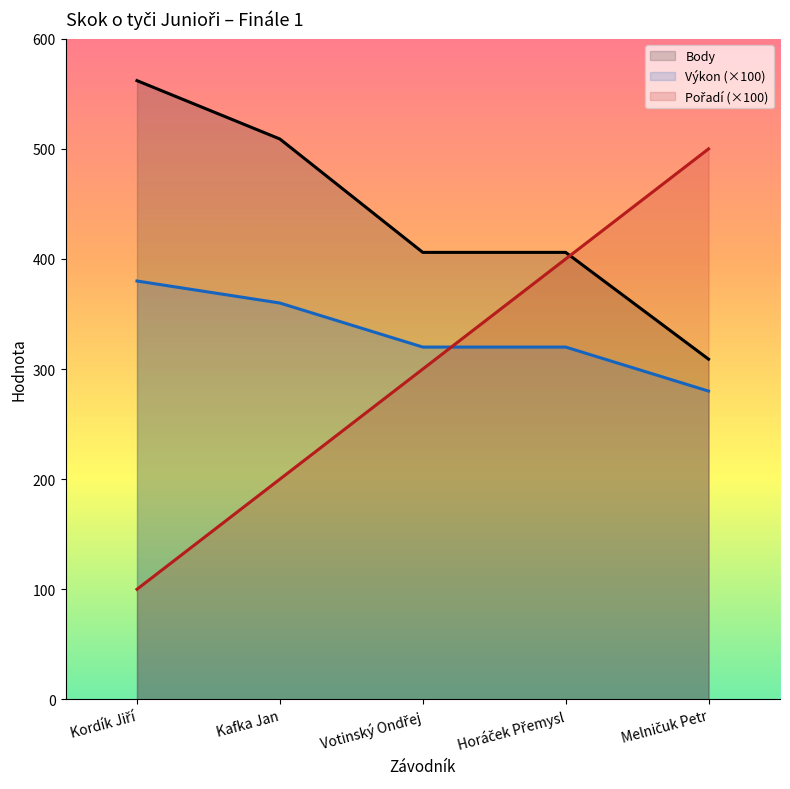

Rank the categories by Body value from lowest to highest.

Melničuk Petr, Votinský Ondřej, Horáček Přemysl, Kafka Jan, Kordík Jiří